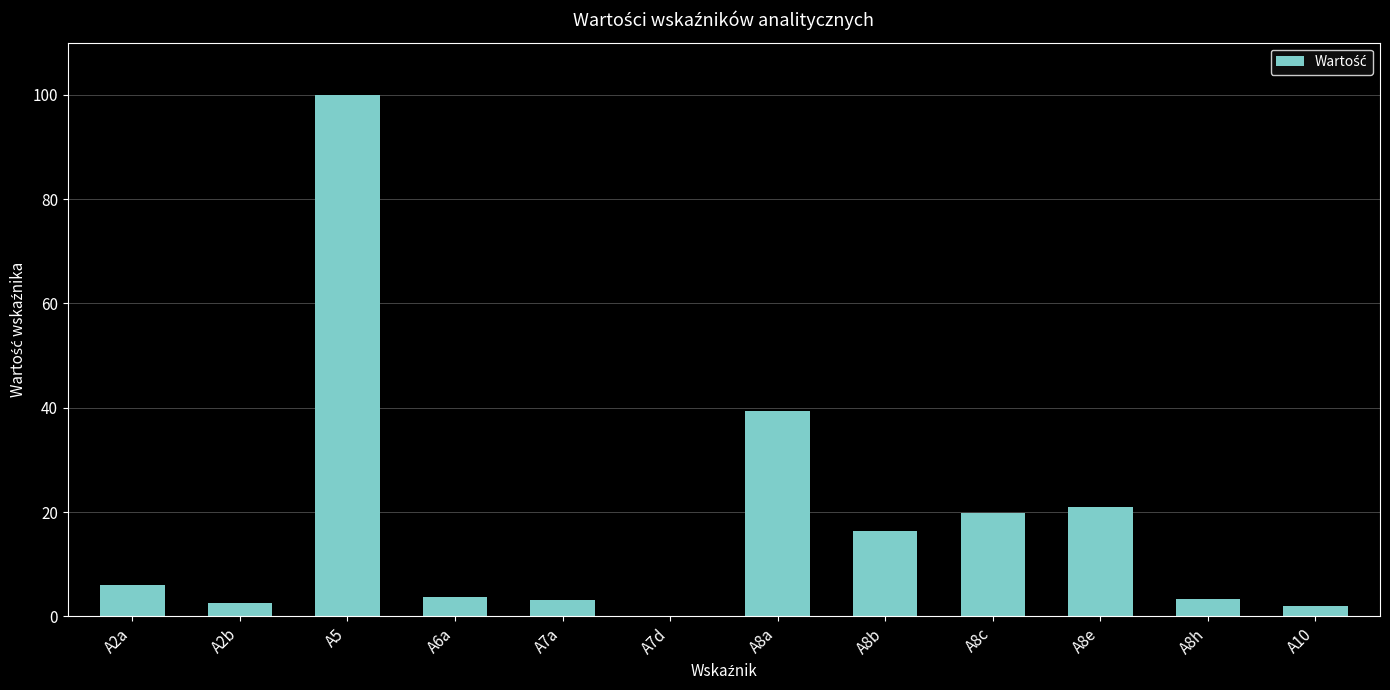

What is the change in value from A2a to A8c?

+13.8